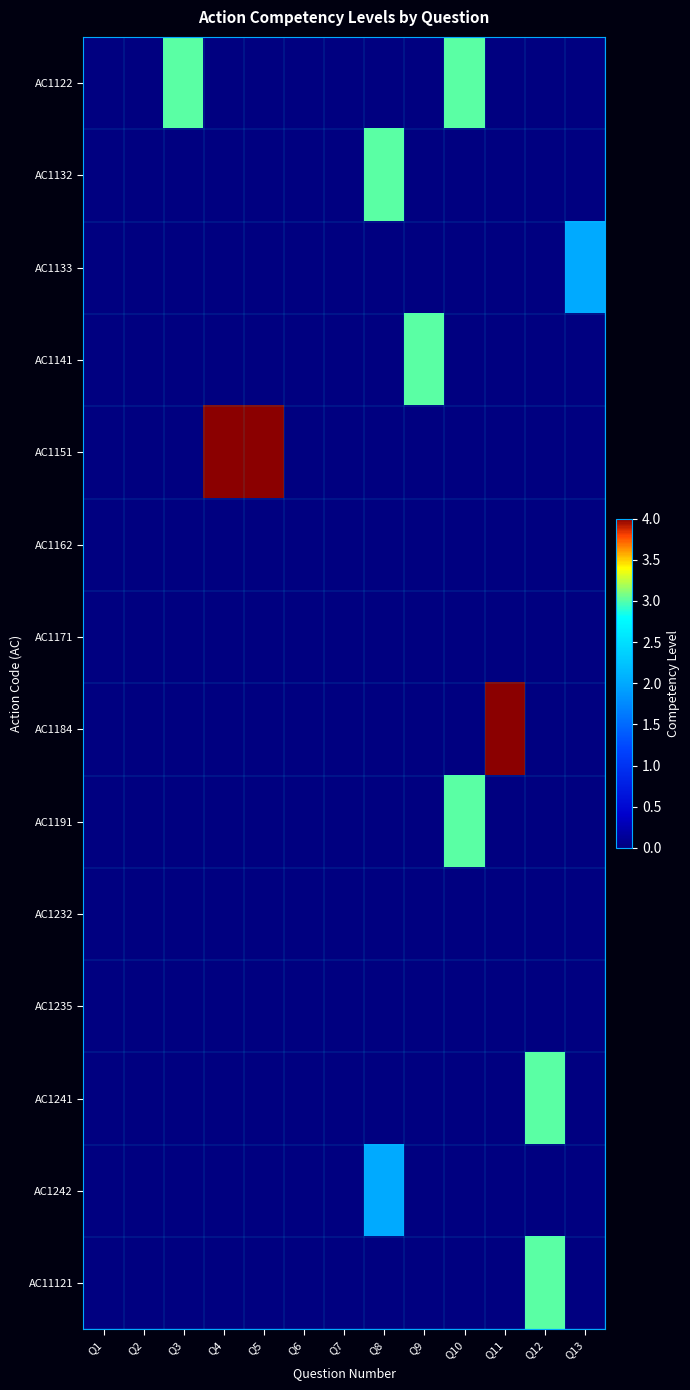

Reading left to right, extract all data points from this chart.

AC1122: Q1=0	Q2=0	Q3=3	Q4=0	Q5=0	Q6=0	Q7=0	Q8=0	Q9=0	Q10=3	Q11=0	Q12=0	Q13=0
AC1132: Q1=0	Q2=0	Q3=0	Q4=0	Q5=0	Q6=0	Q7=0	Q8=3	Q9=0	Q10=0	Q11=0	Q12=0	Q13=0
AC1133: Q1=0	Q2=0	Q3=0	Q4=0	Q5=0	Q6=0	Q7=0	Q8=0	Q9=0	Q10=0	Q11=0	Q12=0	Q13=2
AC1141: Q1=0	Q2=0	Q3=0	Q4=0	Q5=0	Q6=0	Q7=0	Q8=0	Q9=3	Q10=0	Q11=0	Q12=0	Q13=0
AC1151: Q1=0	Q2=0	Q3=0	Q4=4	Q5=4	Q6=0	Q7=0	Q8=0	Q9=0	Q10=0	Q11=0	Q12=0	Q13=0
AC1162: Q1=0	Q2=0	Q3=0	Q4=0	Q5=0	Q6=0	Q7=0	Q8=0	Q9=0	Q10=0	Q11=0	Q12=0	Q13=0
AC1171: Q1=0	Q2=0	Q3=0	Q4=0	Q5=0	Q6=0	Q7=0	Q8=0	Q9=0	Q10=0	Q11=0	Q12=0	Q13=0
AC1184: Q1=0	Q2=0	Q3=0	Q4=0	Q5=0	Q6=0	Q7=0	Q8=0	Q9=0	Q10=0	Q11=4	Q12=0	Q13=0
AC1191: Q1=0	Q2=0	Q3=0	Q4=0	Q5=0	Q6=0	Q7=0	Q8=0	Q9=0	Q10=3	Q11=0	Q12=0	Q13=0
AC1232: Q1=0	Q2=0	Q3=0	Q4=0	Q5=0	Q6=0	Q7=0	Q8=0	Q9=0	Q10=0	Q11=0	Q12=0	Q13=0
AC1235: Q1=0	Q2=0	Q3=0	Q4=0	Q5=0	Q6=0	Q7=0	Q8=0	Q9=0	Q10=0	Q11=0	Q12=0	Q13=0
AC1241: Q1=0	Q2=0	Q3=0	Q4=0	Q5=0	Q6=0	Q7=0	Q8=0	Q9=0	Q10=0	Q11=0	Q12=3	Q13=0
AC1242: Q1=0	Q2=0	Q3=0	Q4=0	Q5=0	Q6=0	Q7=0	Q8=2	Q9=0	Q10=0	Q11=0	Q12=0	Q13=0
AC11121: Q1=0	Q2=0	Q3=0	Q4=0	Q5=0	Q6=0	Q7=0	Q8=0	Q9=0	Q10=0	Q11=0	Q12=3	Q13=0